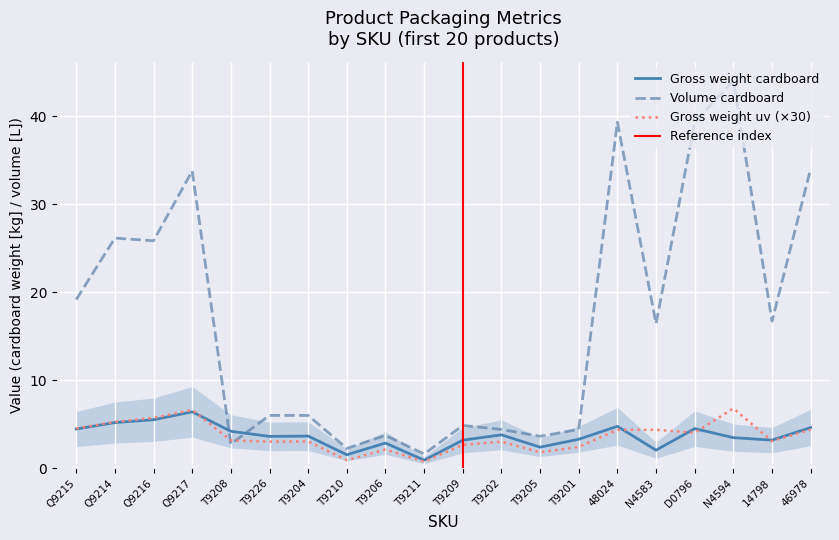

True or false: Gross weight uv has a value of 5.7 at Q9216.

True